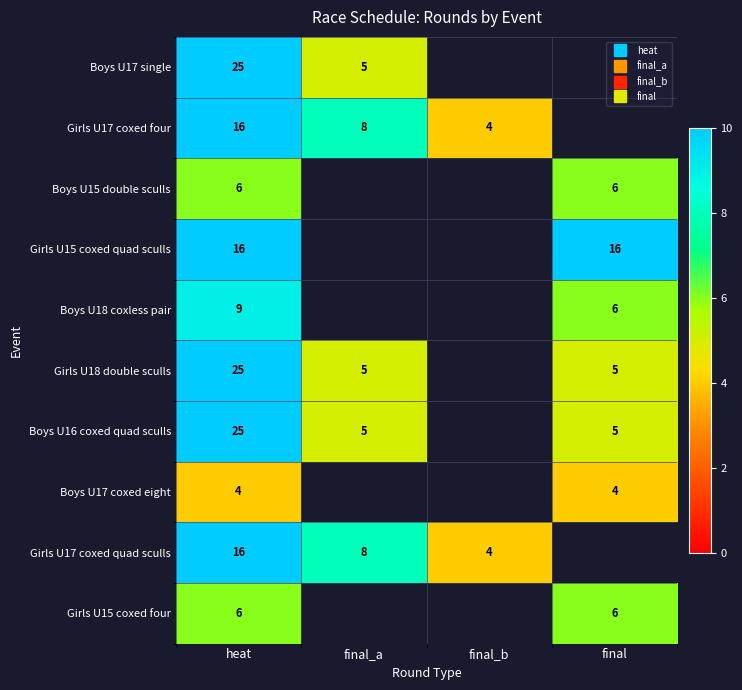

Between final_b and final_a, which is larger?

final_a